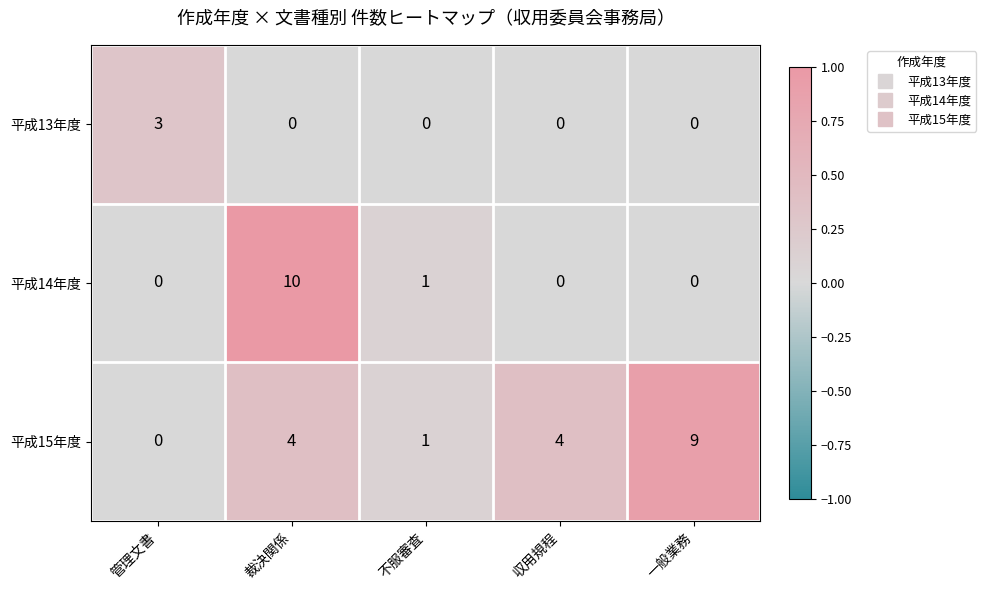

True or false: 平成15年度 has a value of 4 at 裁決関係.

True